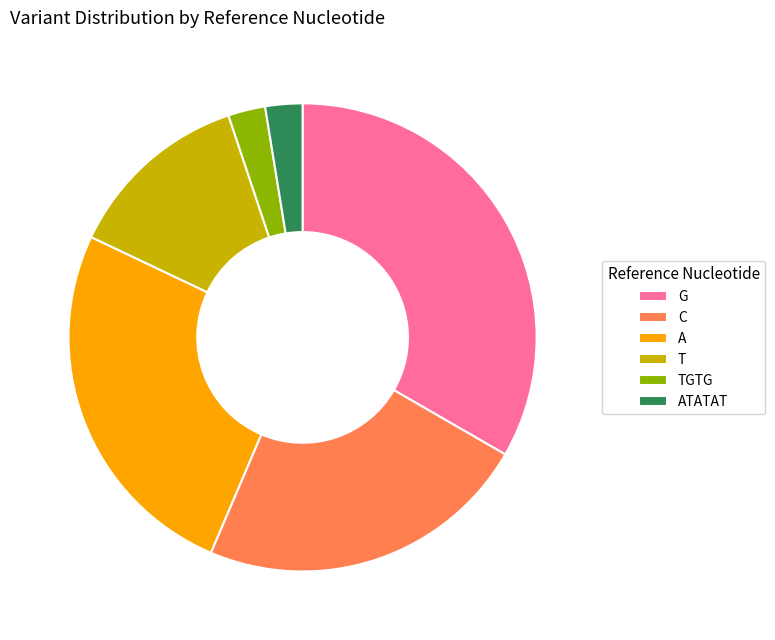

Which category has the biggest portion of the pie?

G